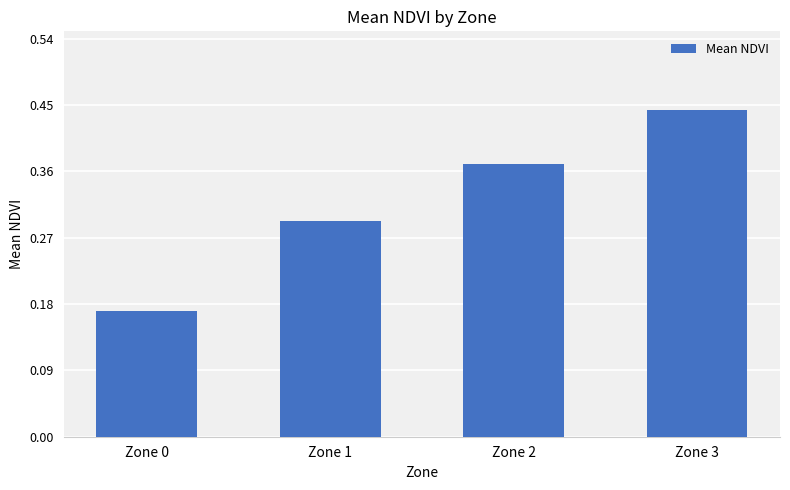

The value at Zone 2 is 0.2. True or false?

False